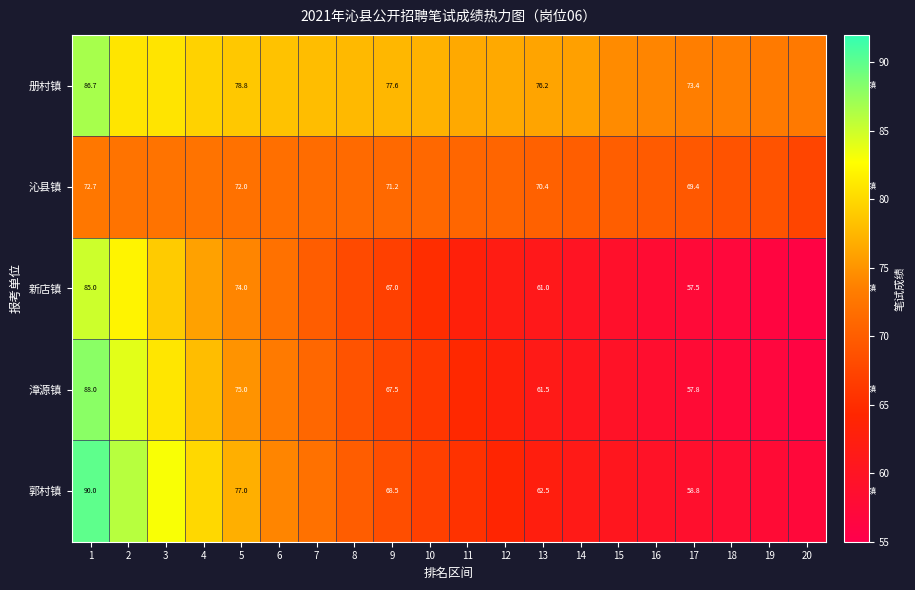

What is the difference between the highest and lowest values at 13?

15.2